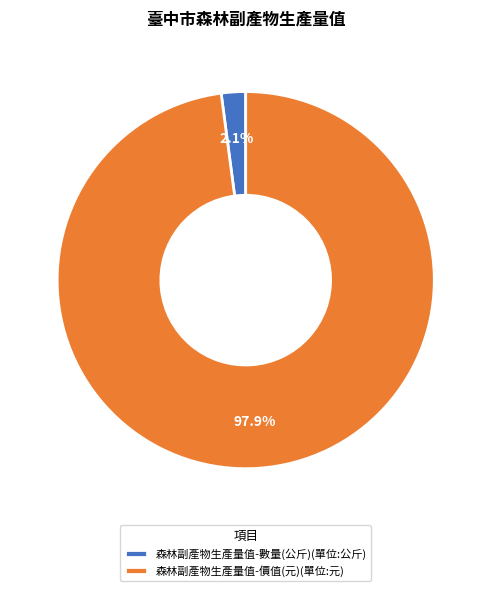

Is it true that 森林副產物生產量值-價值(元)(單位:元) is 98% of the pie?

True